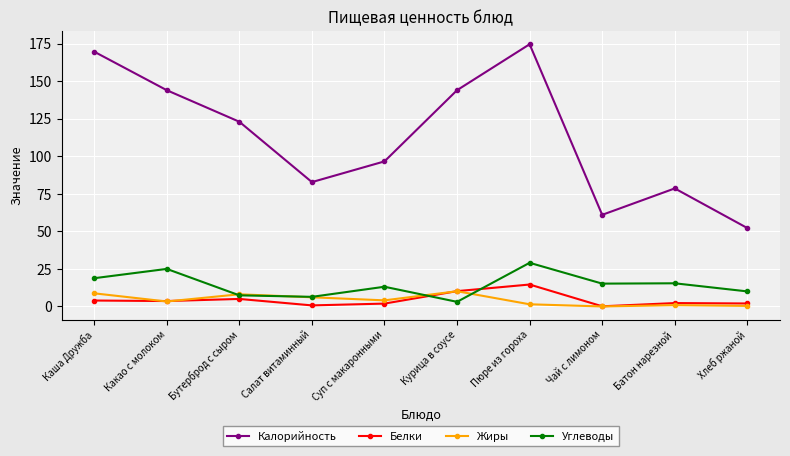

The value of Углеводы at Какао с молоком is 25.0. True or false?

True